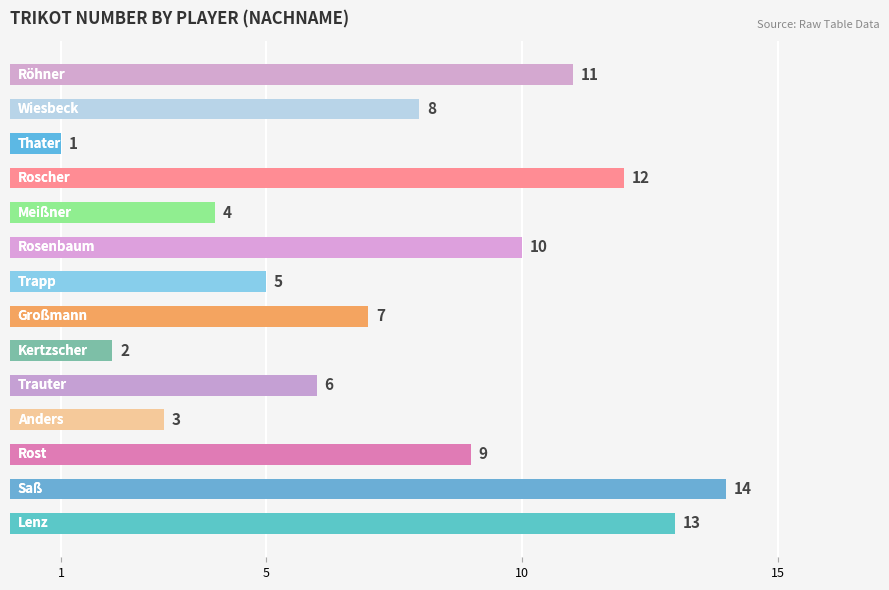

Reading bottom to top, list all the values displayed in this chart.

13	14	9	3	6	2	7	5	10	4	12	1	8	11